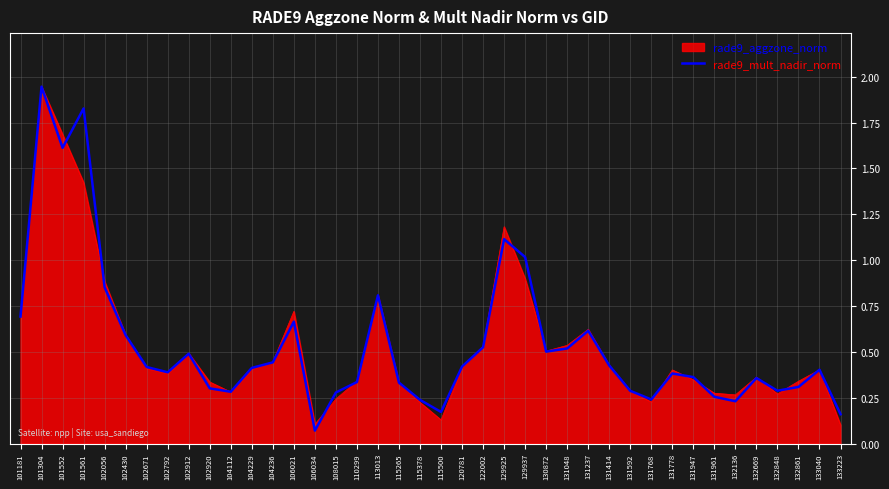

Which series changed the most between 129925 and 132669?

rade9_aggzone_norm